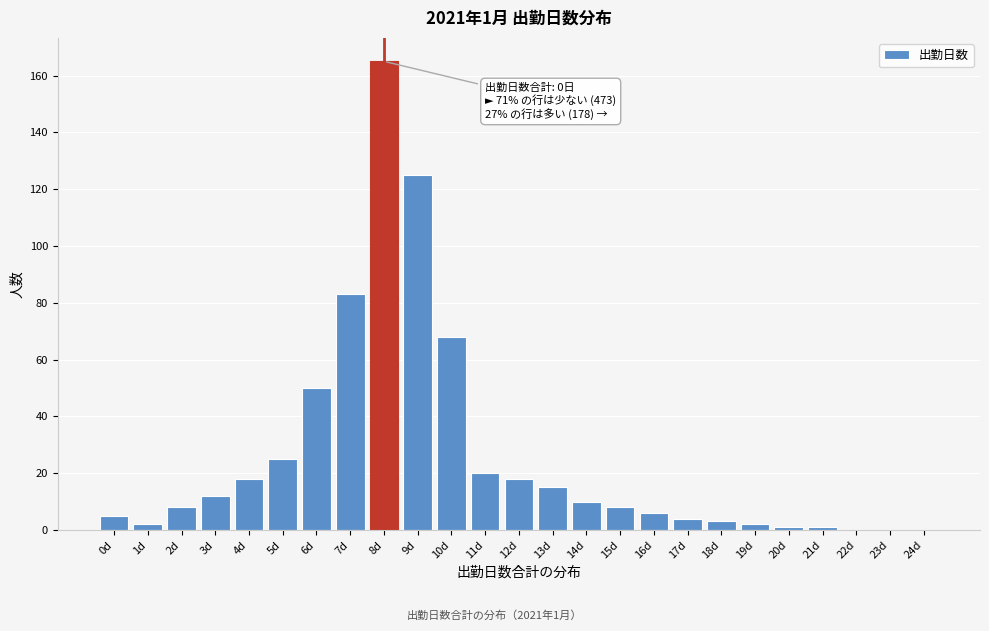

Reading left to right, what are all the values shown in this chart?

0d=5	1d=2	2d=8	3d=12	4d=18	5d=25	6d=50	7d=83	8d=165	9d=125	10d=68	11d=20	12d=18	13d=15	14d=10	15d=8	16d=6	17d=4	18d=3	19d=2	20d=1	21d=1	22d=0	23d=0	24d=0